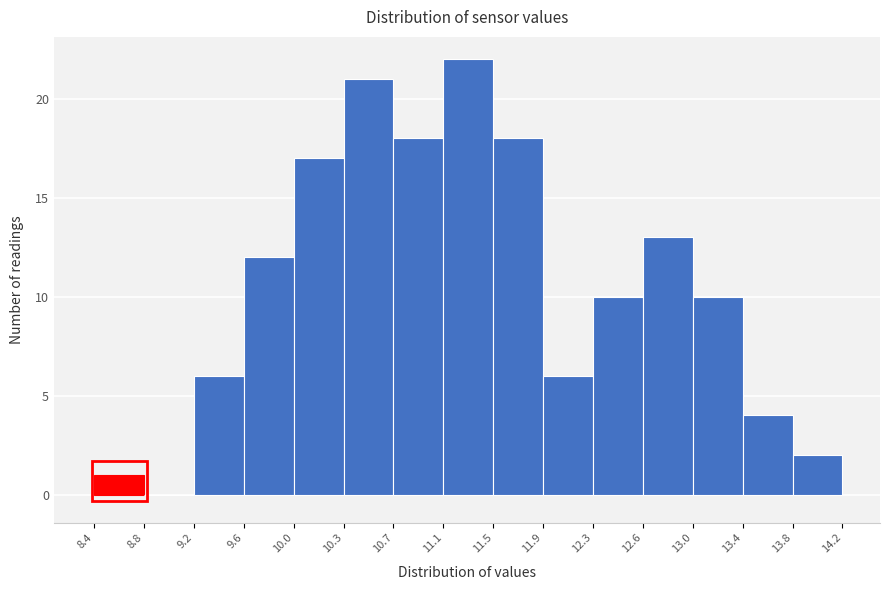

Which range on the x-axis has the tallest bar?

11.1 to 11.5